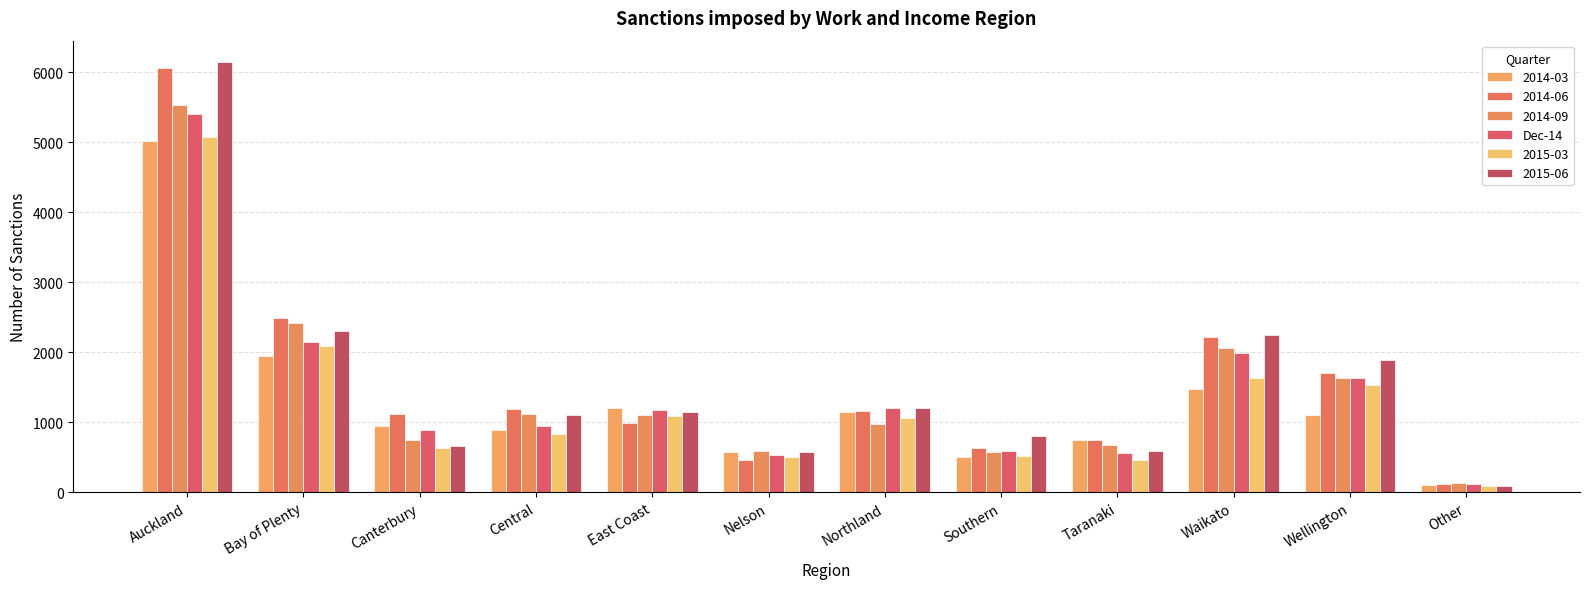

How many bars are there in total?

72